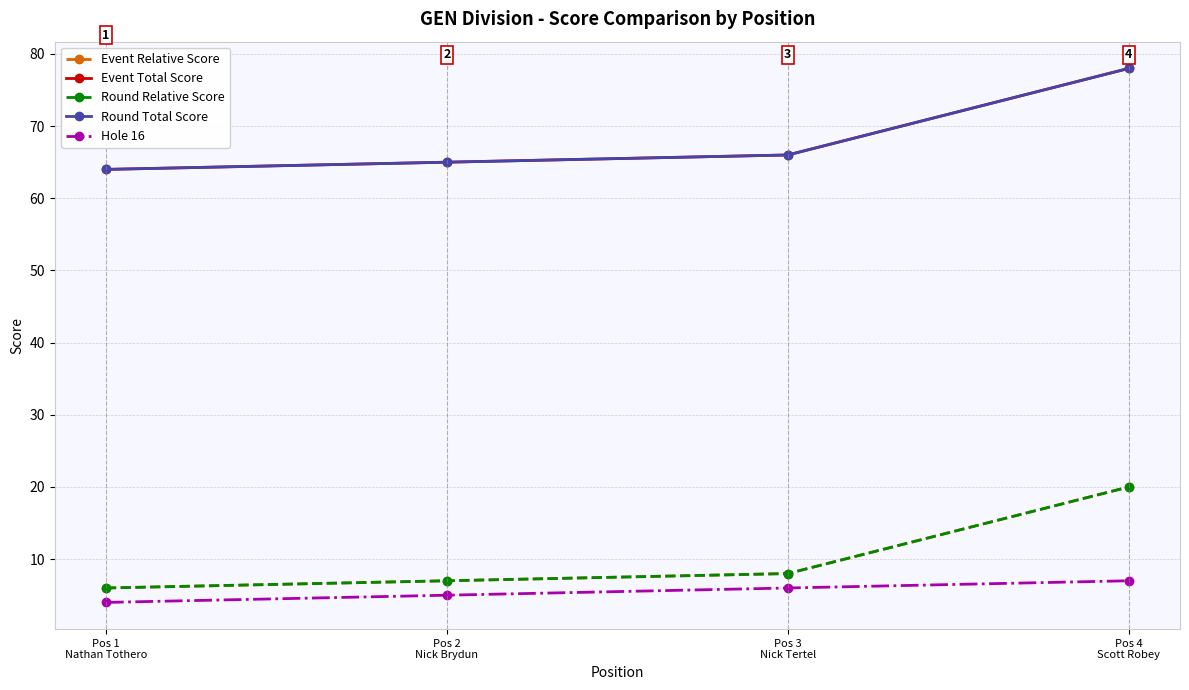

Is this an area chart (filled region under the line)?

No